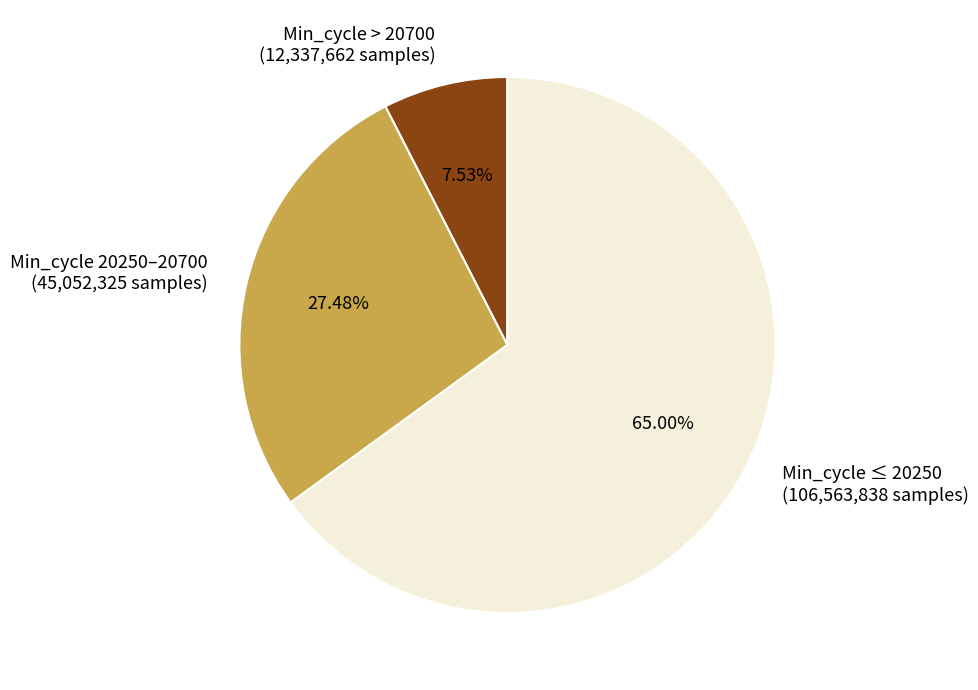

Which has a higher value, Min_cycle ≤ 20250 (106,563,838 samples) or Min_cycle 20250–20700 (45,052,325 samples)?

Min_cycle ≤ 20250 (106,563,838 samples)